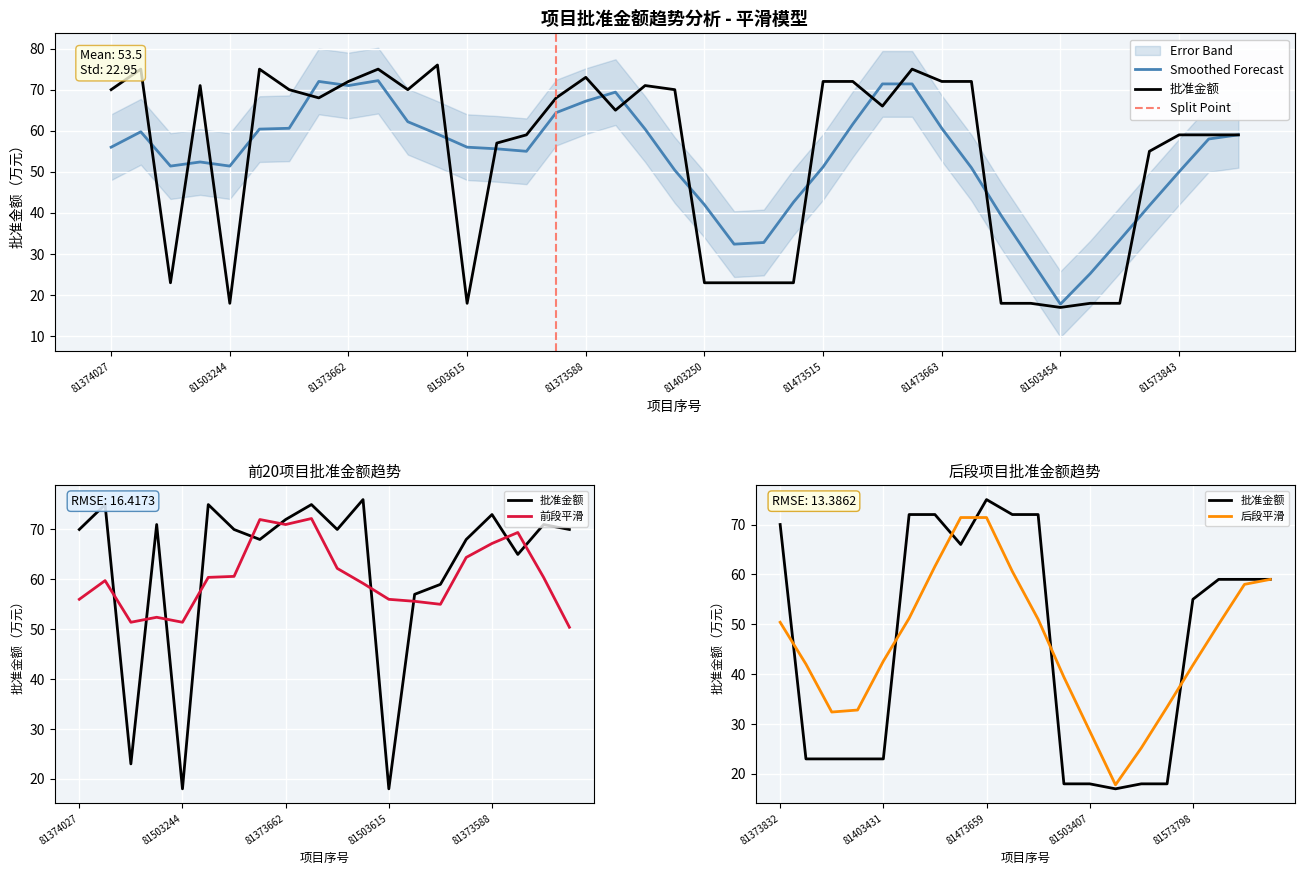

What is the label of the 21st point from the right?

81373779